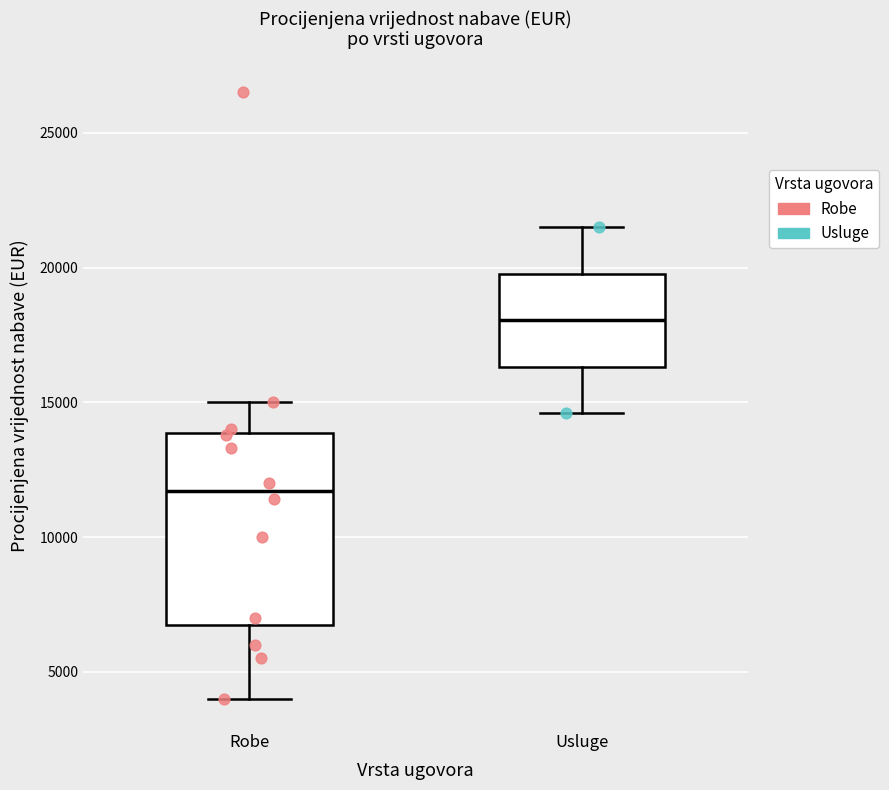

Comparing the boxes themselves (not the whiskers), which one is the tallest?

Robe